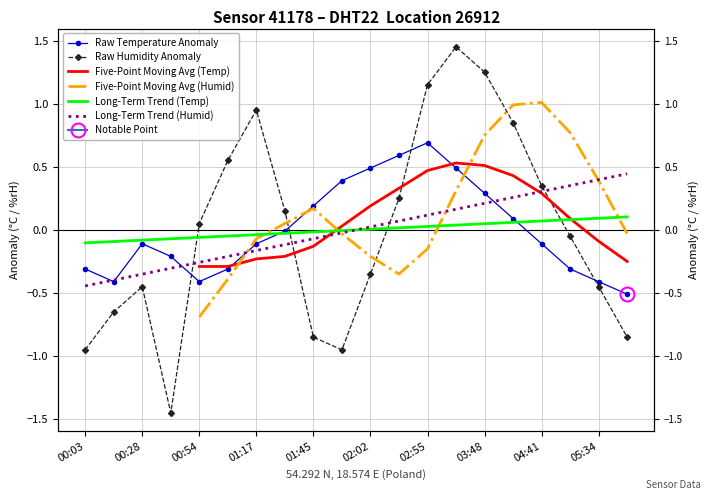

What are all the series names shown in the legend?

Raw Temperature Anomaly, Raw Humidity Anomaly, Five-Point Moving Avg (Temp), Five-Point Moving Avg (Humid), Long-Term Trend (Temp), Long-Term Trend (Humid)